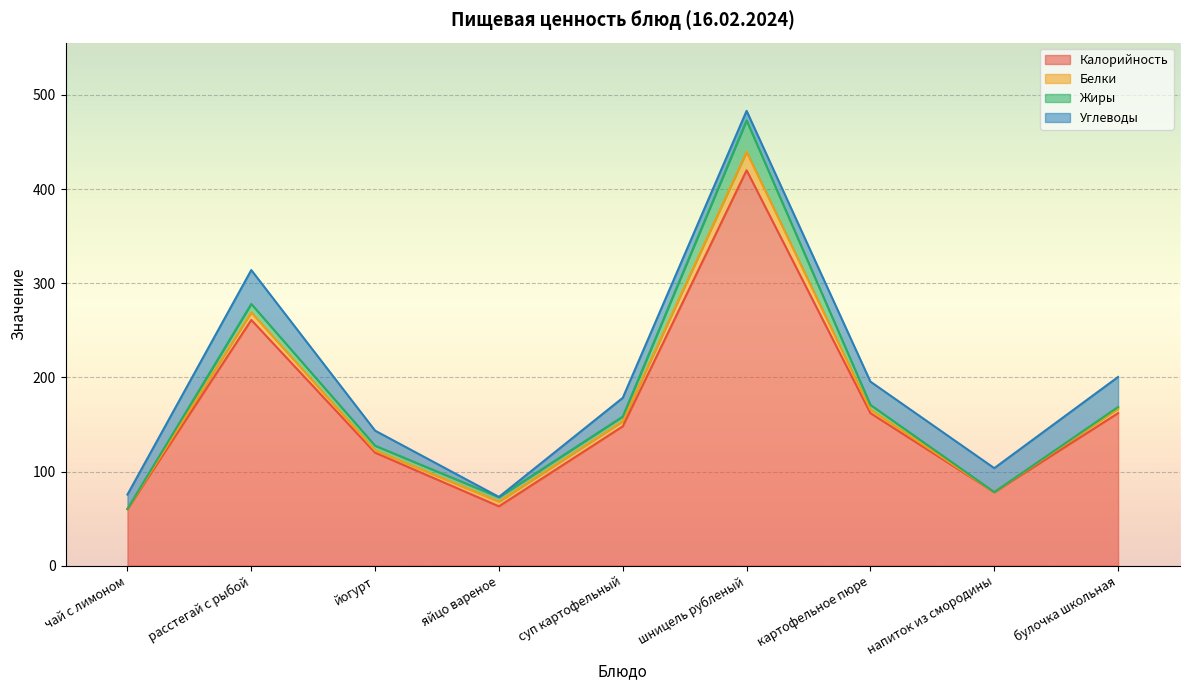

What are all the series names shown in the legend?

Калорийность, Белки, Жиры, Углеводы